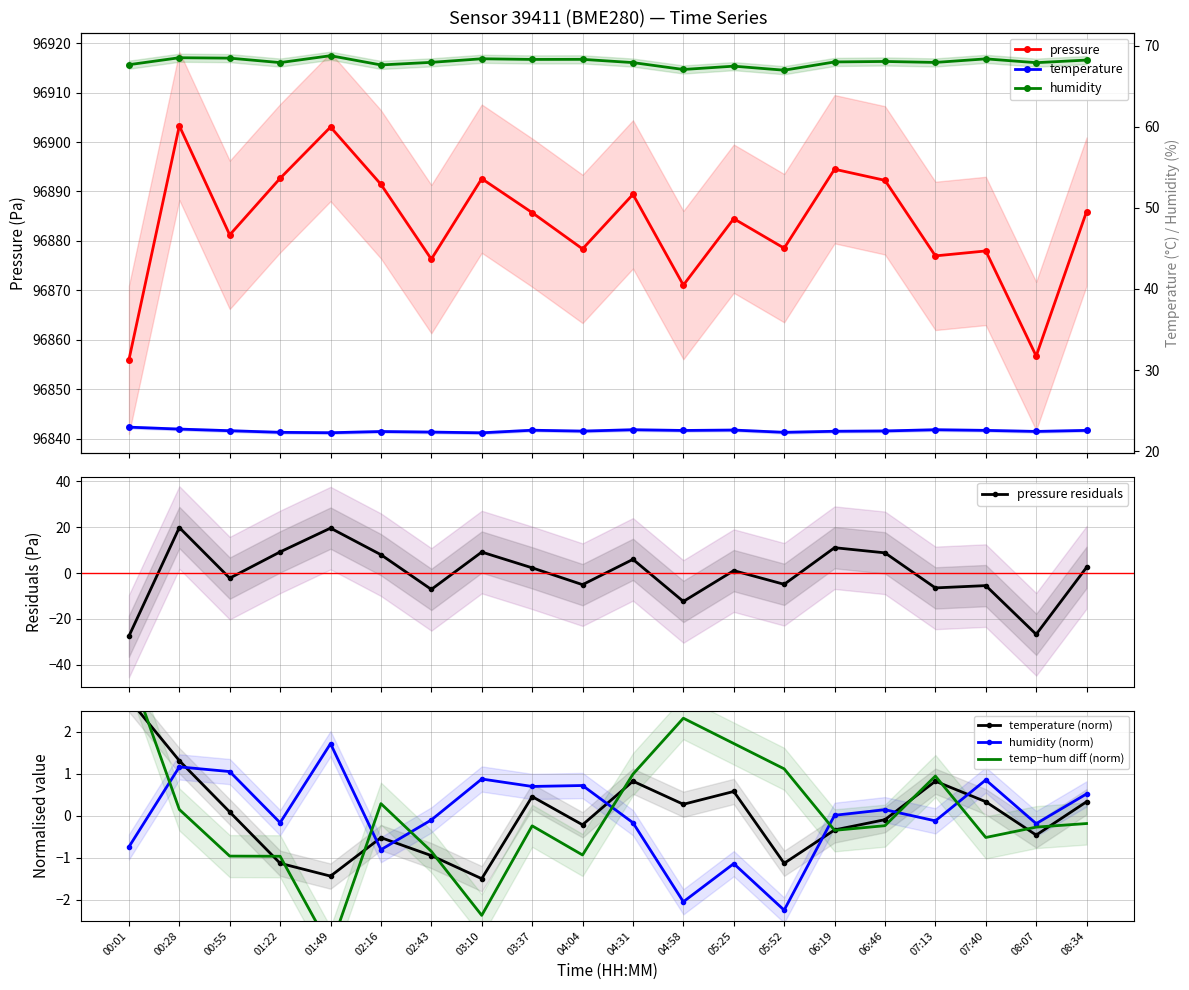

What is the minimum value shown in the chart?

-2.2